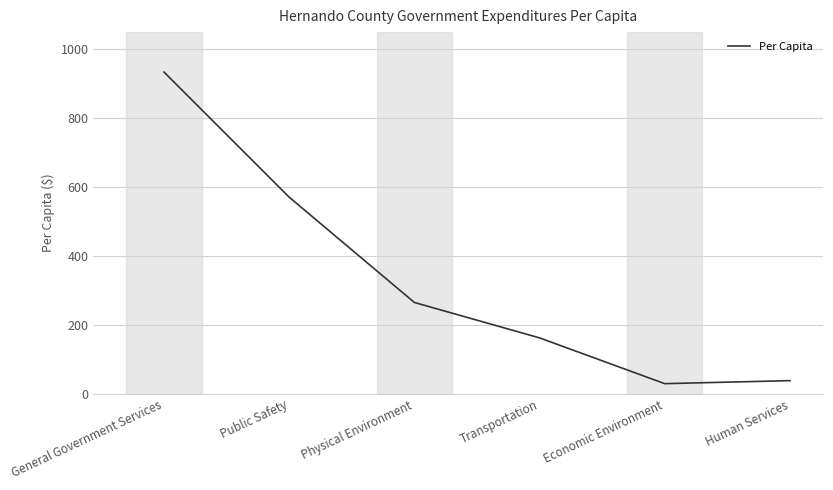

What is the smallest value displayed?

30.3